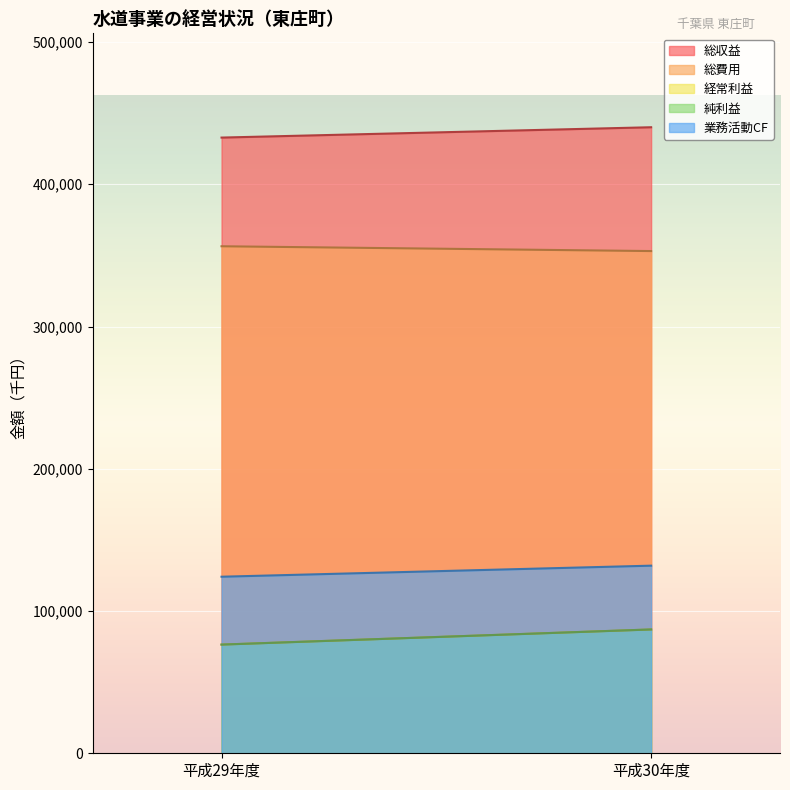

What position from the right is 平成29年度?

2